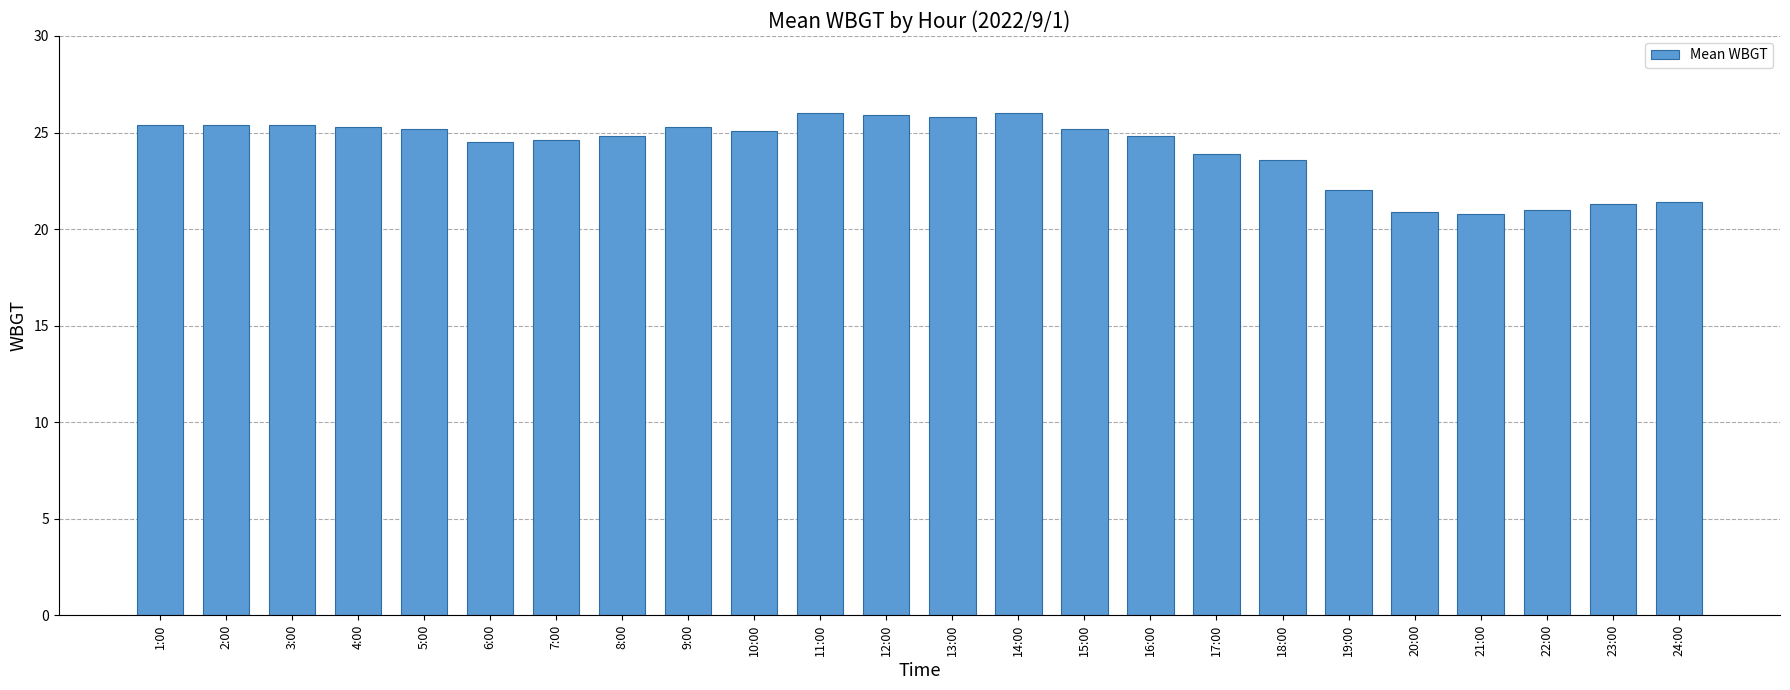

What is the value of the 19th bar from the left?

22.0